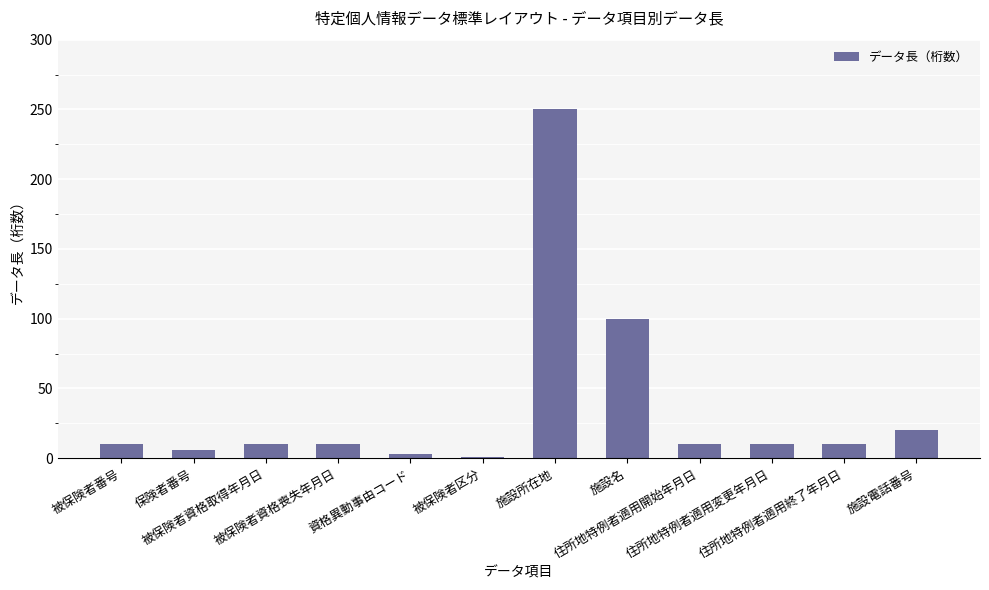

What is the greatest value displayed?

250